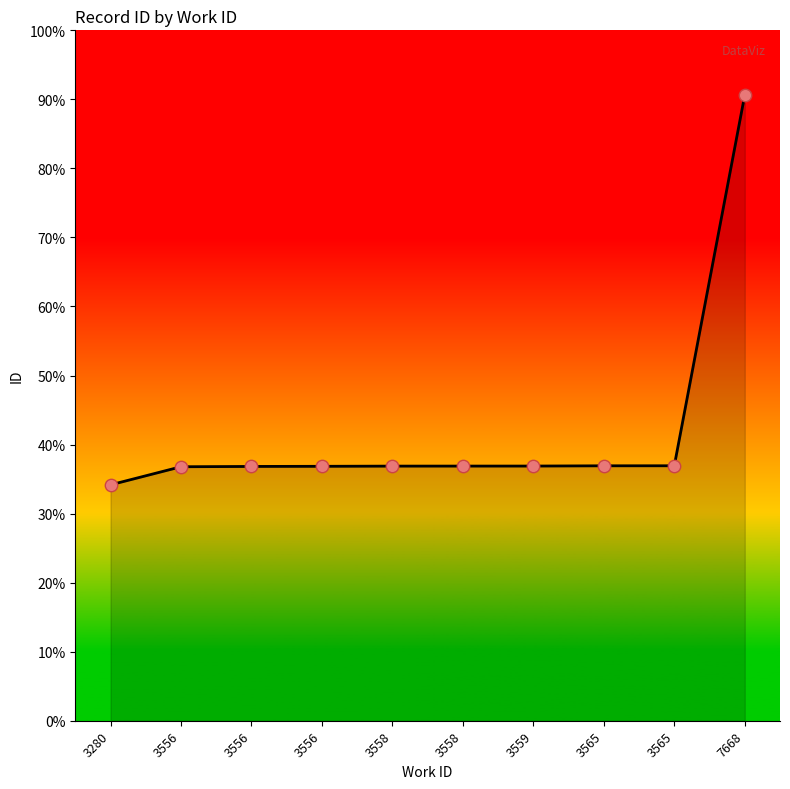

Is this an area chart (filled region under the line)?

Yes